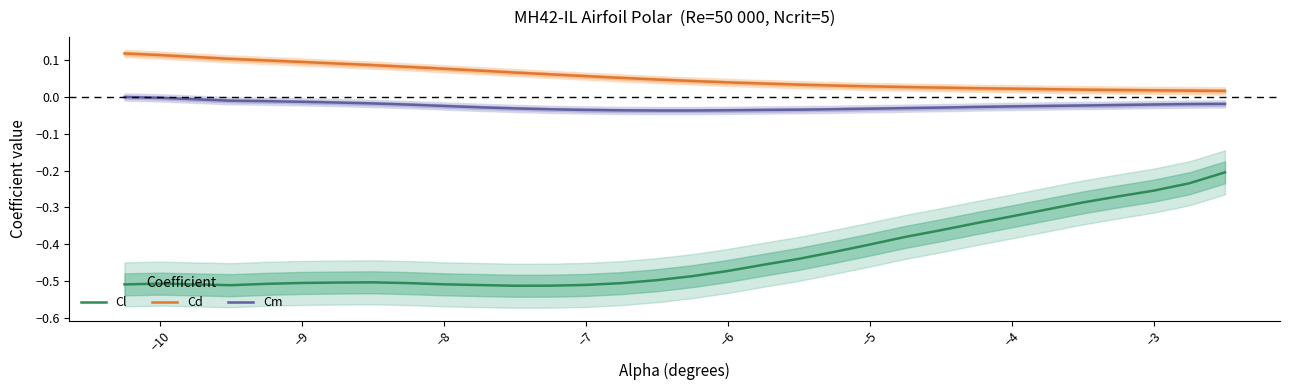

True or false: Cd and Cl cross at least once.

False